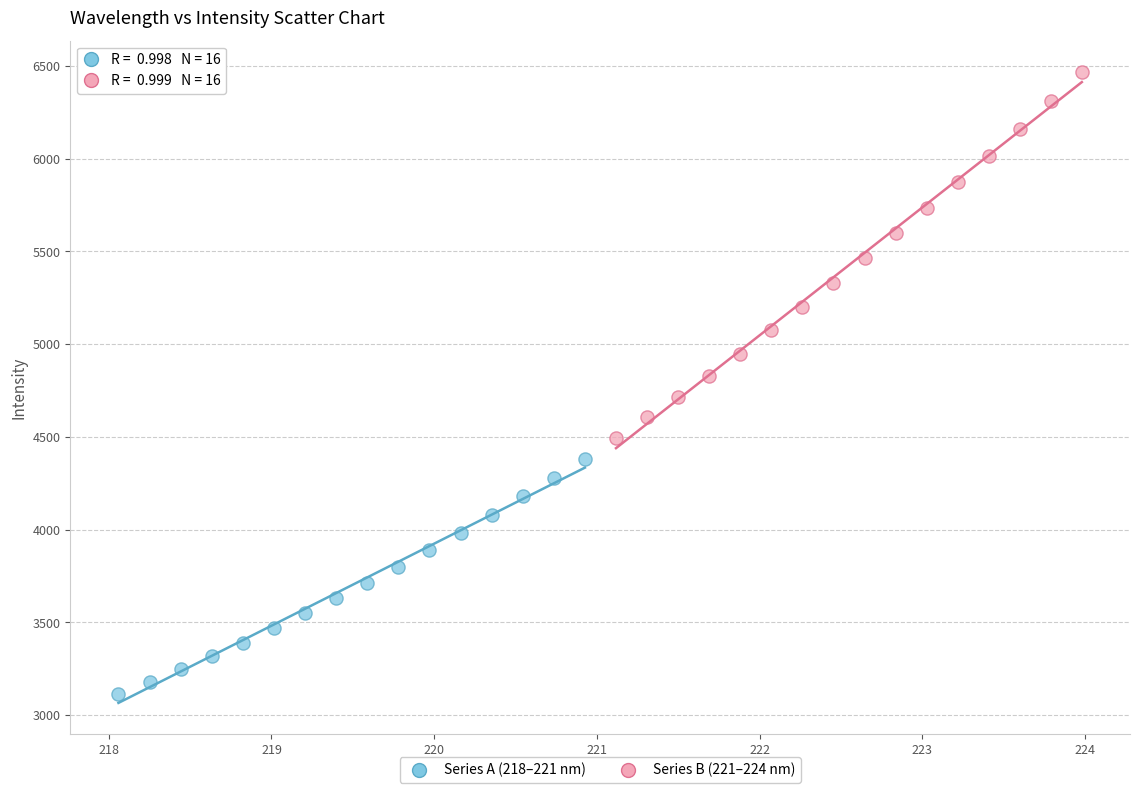

Which series reaches the minimum Y coordinate?

Series A (218–221 nm)